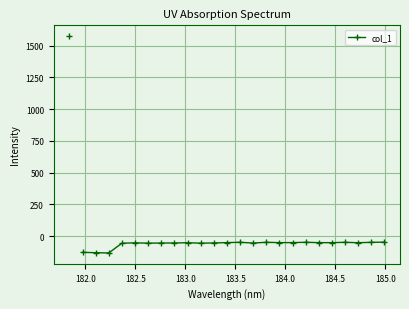

What is the value of the 16th point from the left?

-49.9